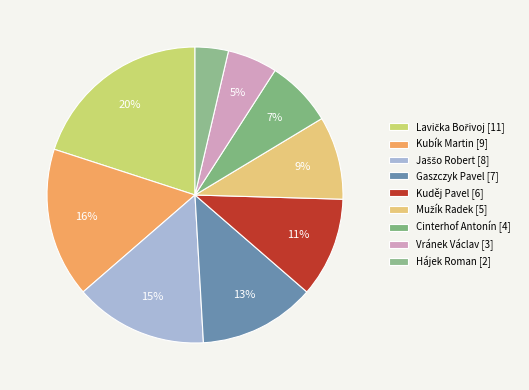

To the nearest percent, what percentage of the pie is Gaszczyk Pavel?

13%